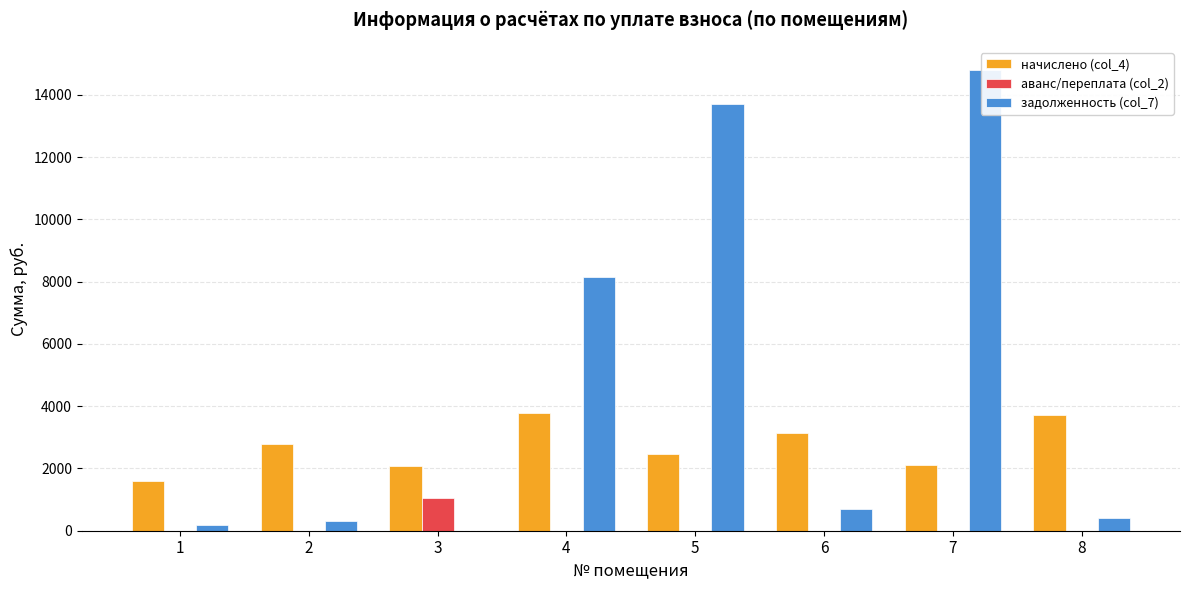

How many groups of bars are there?

8